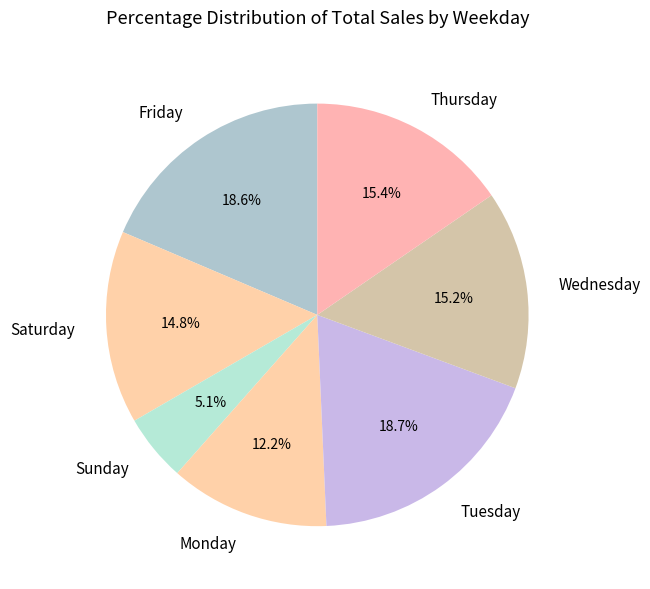

Approximately how many times larger is the value at Monday compared to Thursday?

0.8